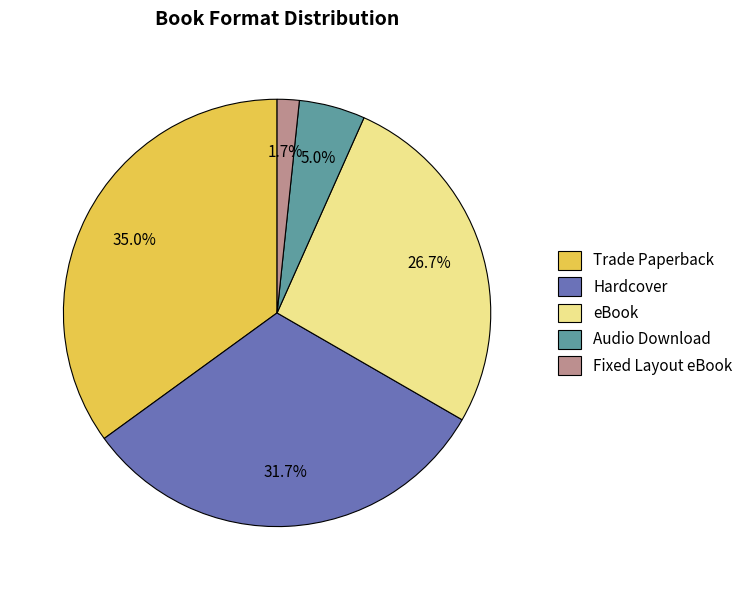

Which slice is the smallest?

Fixed Layout eBook